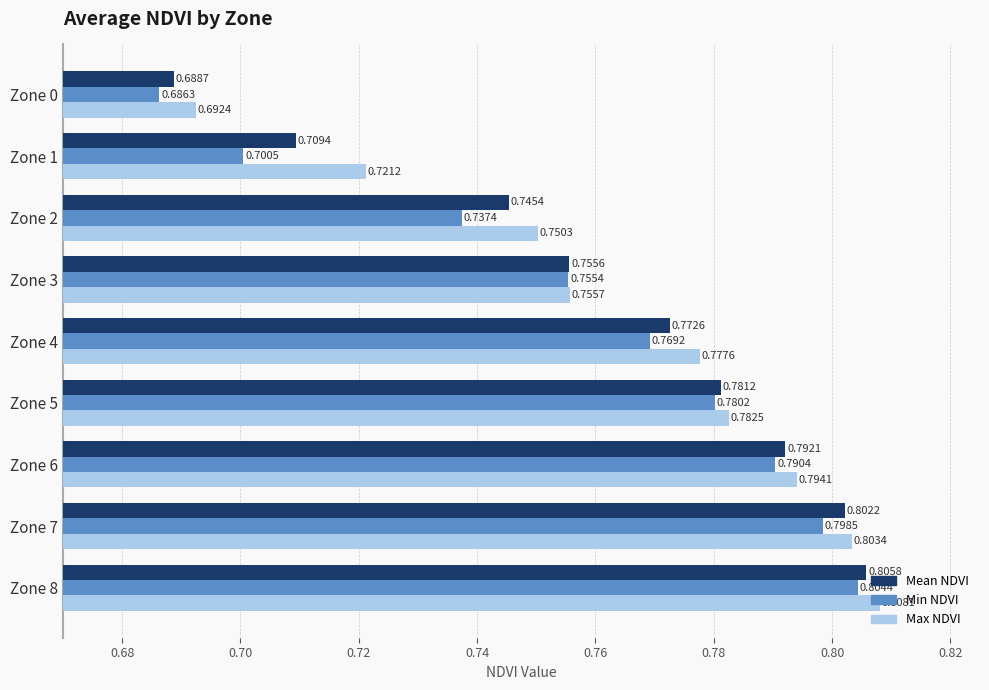

At Zone 1, list the series in order from largest to smallest.

Max NDVI, Mean NDVI, Min NDVI